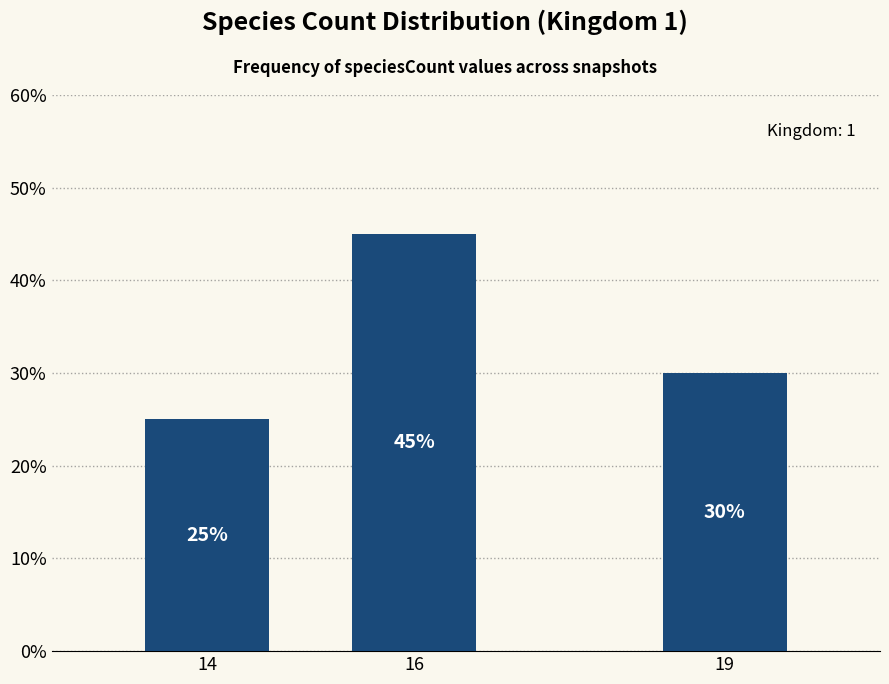

Rank the categories by value from lowest to highest.

14, 19, 16